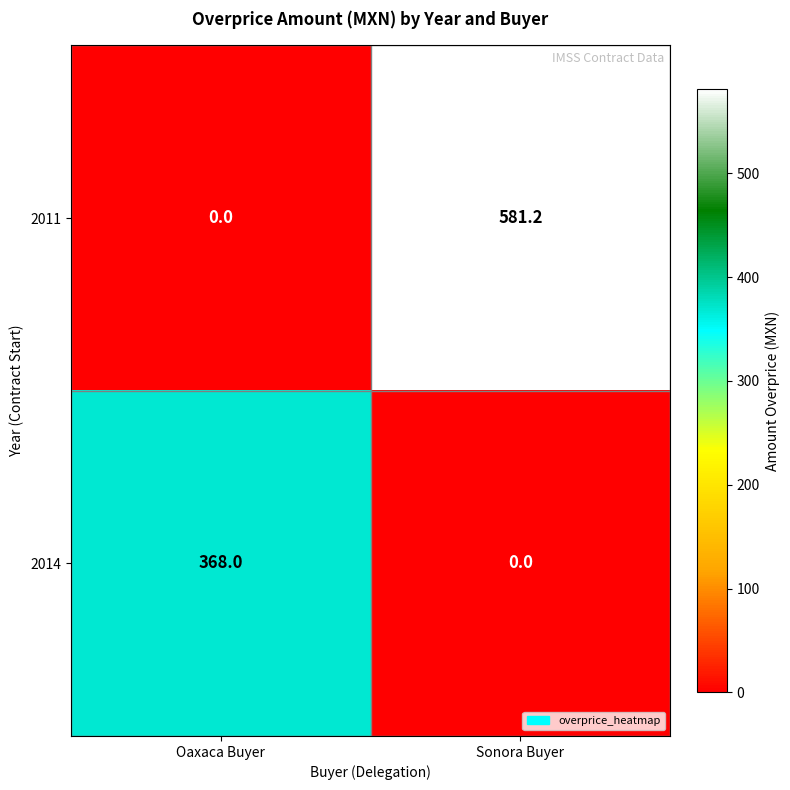

How many values in 2011 are above zero?

1